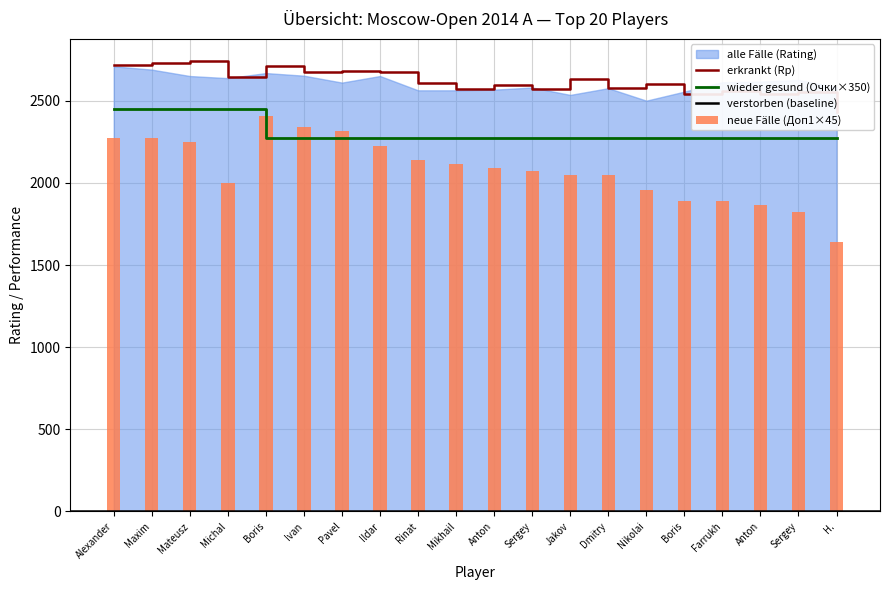

Reading left to right, what are all the values shown in this chart?

erkrankt (Rp): 2719.0	2730.0	2740.0	2646.0	2713.0	2676.0	2682.0	2675.0	2607.0	2571.0	2595.0	2571.0	2632.0	2576.0	2605.0	2544.0	2562.0	2543.0	2552.0	2435.0
wieder gesund (Punки): 2450.0	2450.0	2450.0	2450.0	2275.0	2275.0	2275.0	2275.0	2275.0	2275.0	2275.0	2275.0	2275.0	2275.0	2275.0	2275.0	2275.0	2275.0	2275.0	2275.0
neue Faelle (Доп1): 2272.5	2272.5	2250.0	2002.5	2407.5	2340.0	2317.5	2227.5	2137.5	2115.0	2092.5	2070.0	2047.5	2047.5	1957.5	1890.0	1890.0	1867.5	1822.5	1642.5